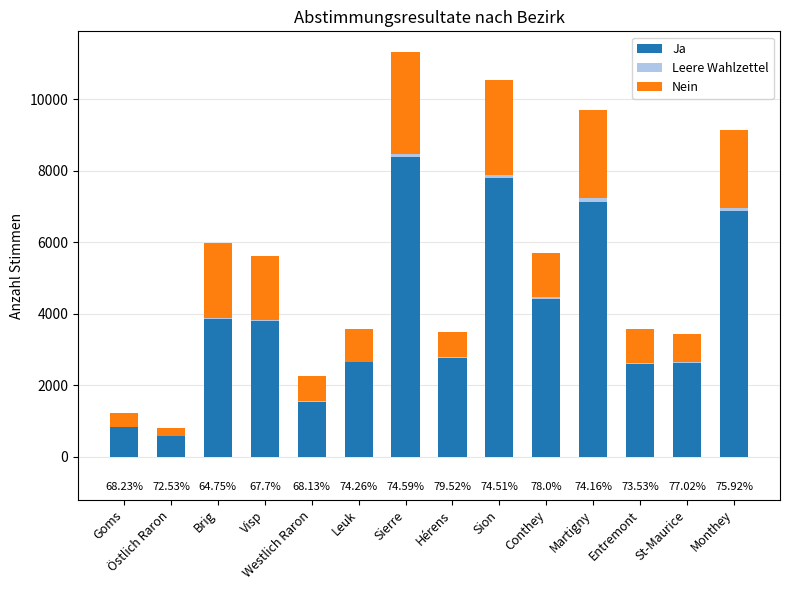

At which label does Ja reach its peak?

Sierre